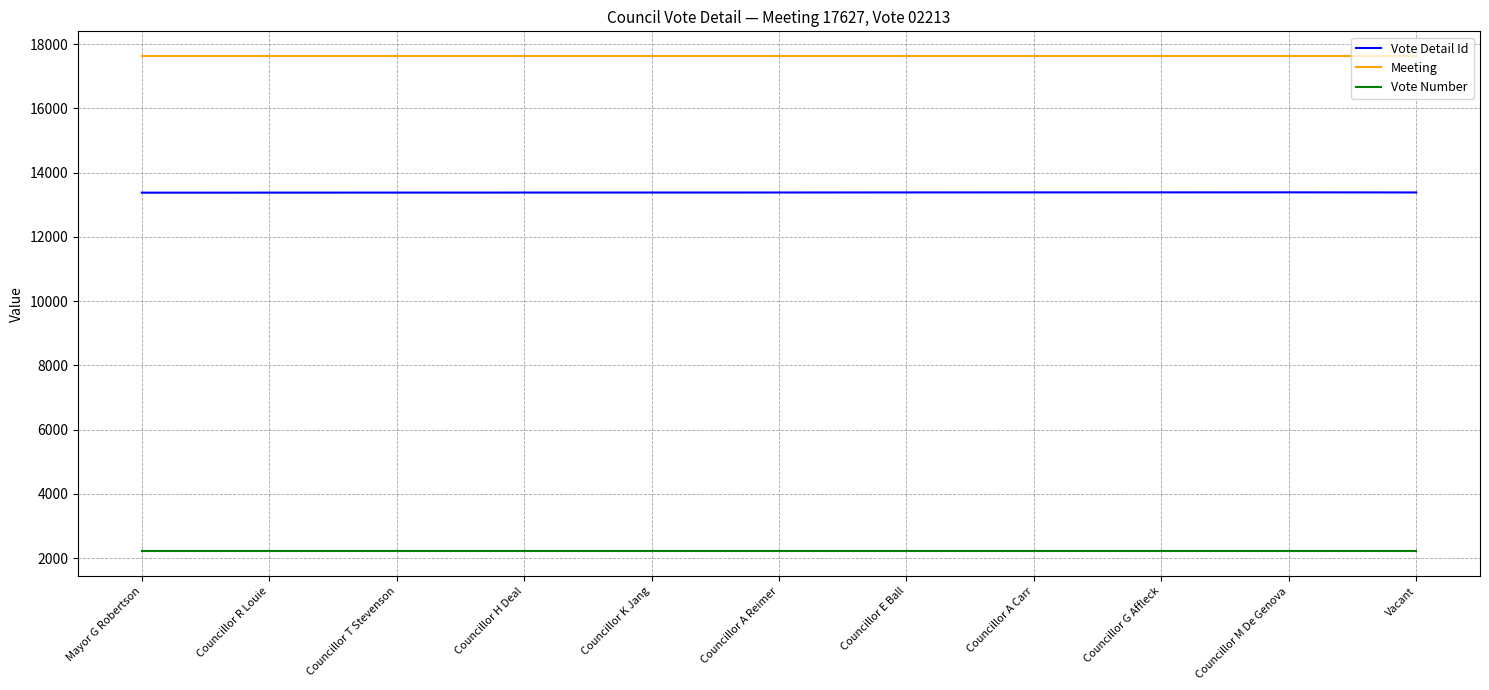

What is the sum of the Vote Number values at Councillor M De Genova and Councillor R Louie?

4426